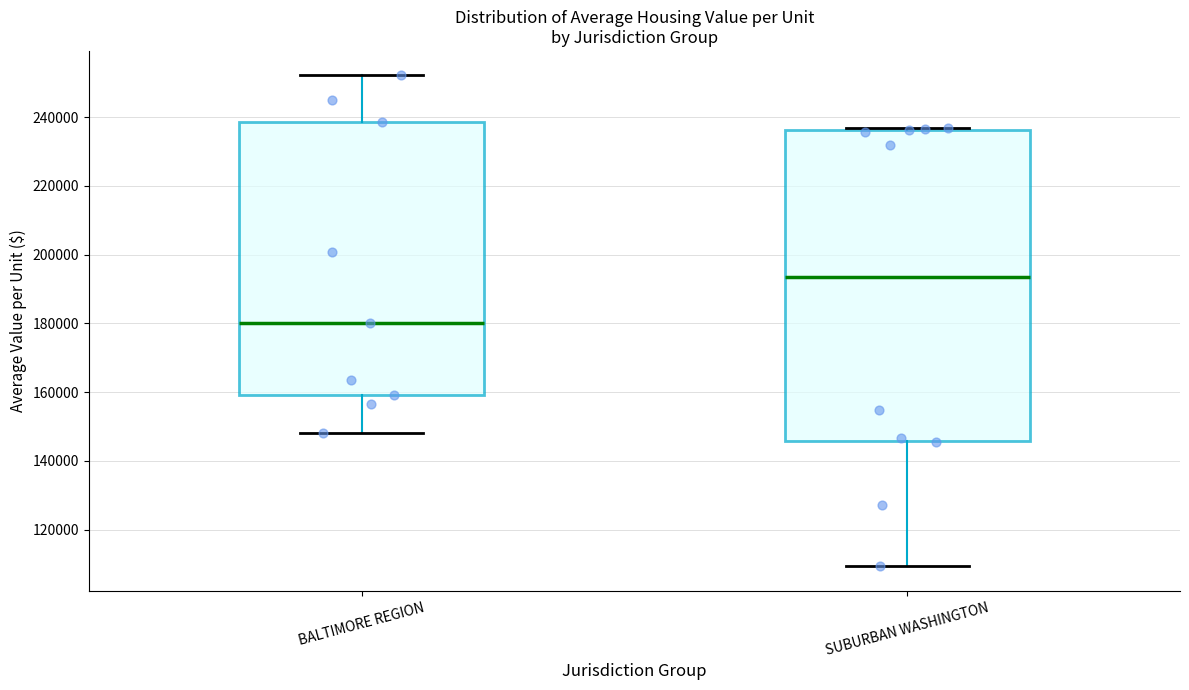

Reading left to right, transcribe this box plot: for each box, give where its median line is, the range the box spans, and where its two whiskers end, as read against the y-axis. The values are not printed on the chart, so give them approximately, as read against the axis.

BALTIMORE REGION: median 180000, box 160000 to 238000, whiskers 148000 to 252000
SUBURBAN WASHINGTON: median 194000, box 146000 to 236000, whiskers 110000 to 236000 (just above the box's upper edge)